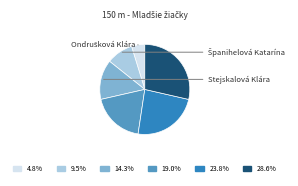

Does any single category account for the majority?

No